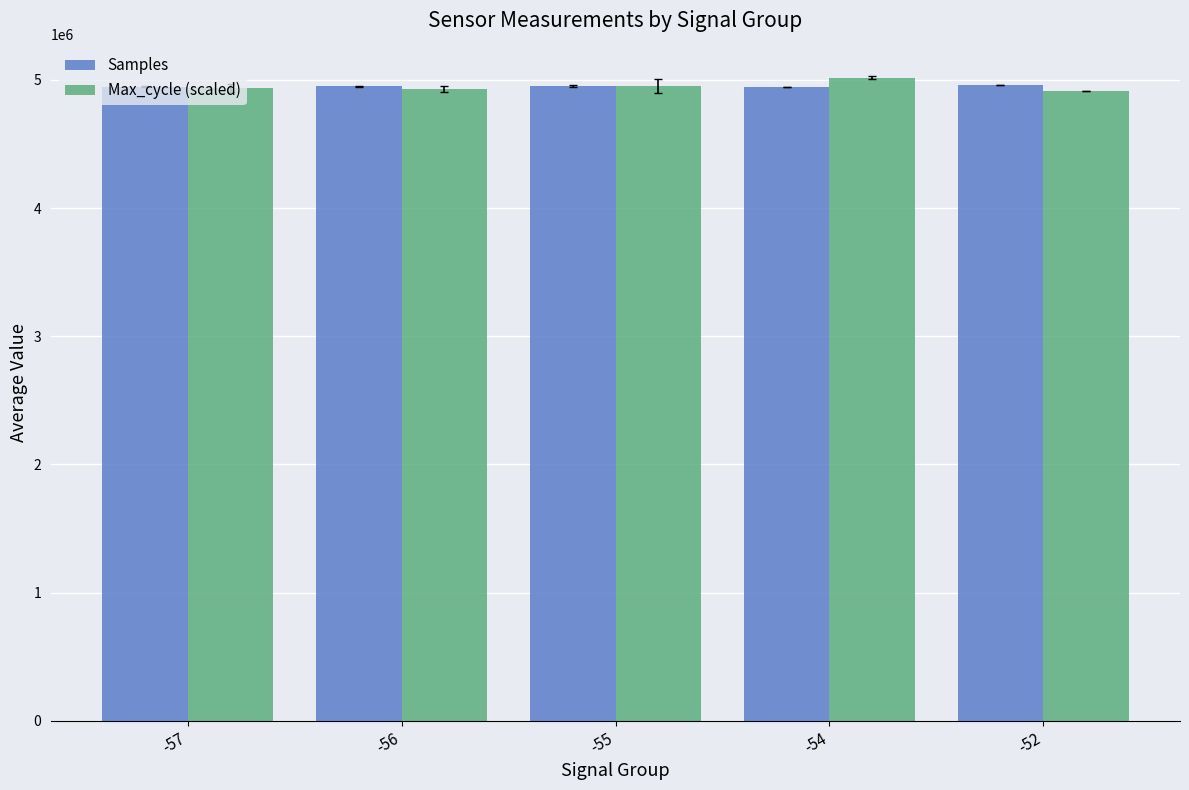

How many data points in Samples are less than 4949419?

2